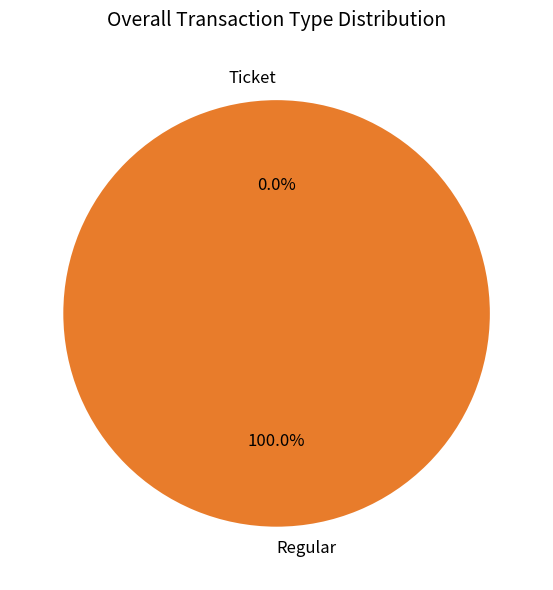

To the nearest percent, what is the average slice percentage?

50%